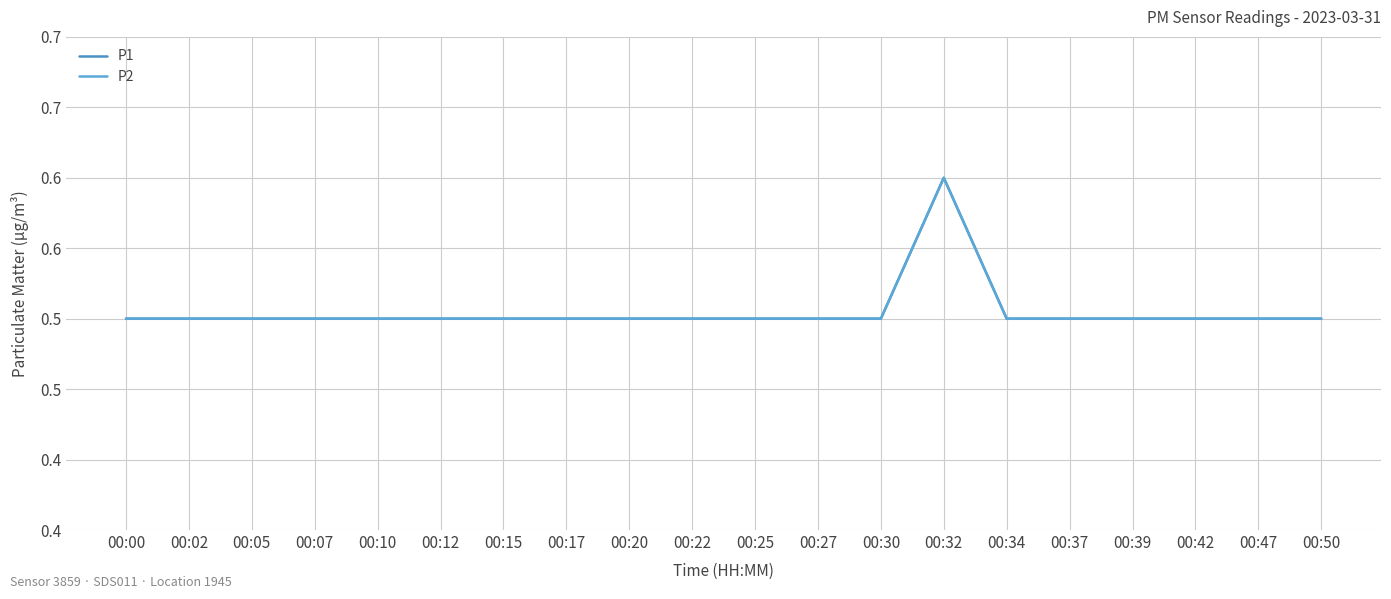

At which label is P1 closest to 0?

00:00